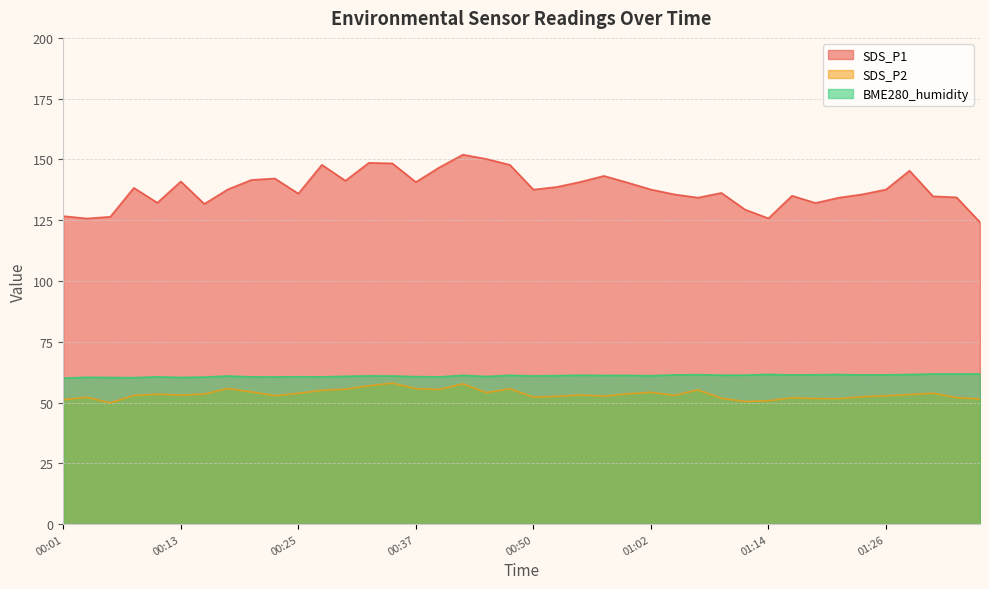

At which label does SDS_P2 reach its peak?

00:35